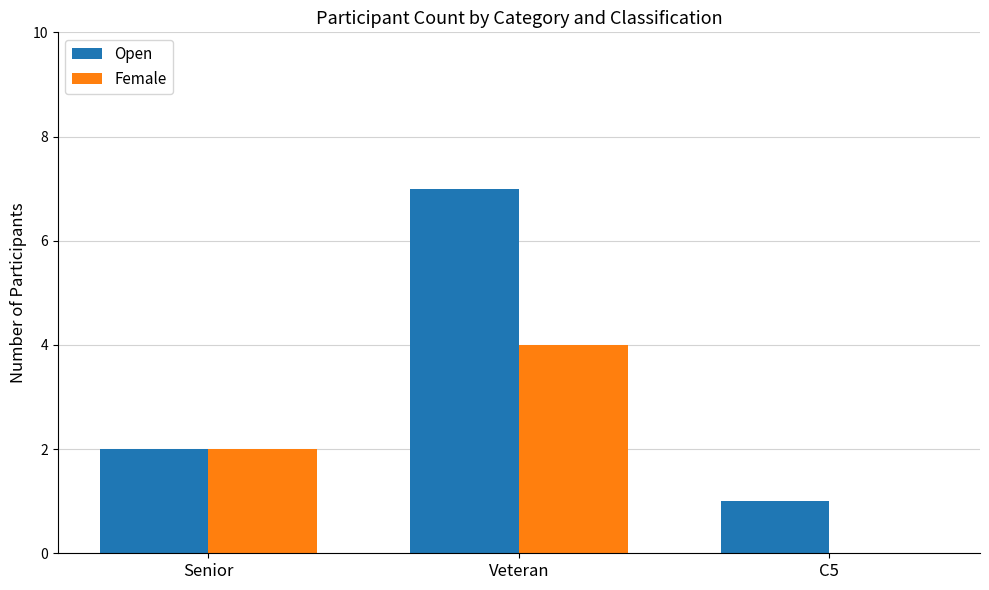

True or false: Open has a value of 7 at Veteran.

True